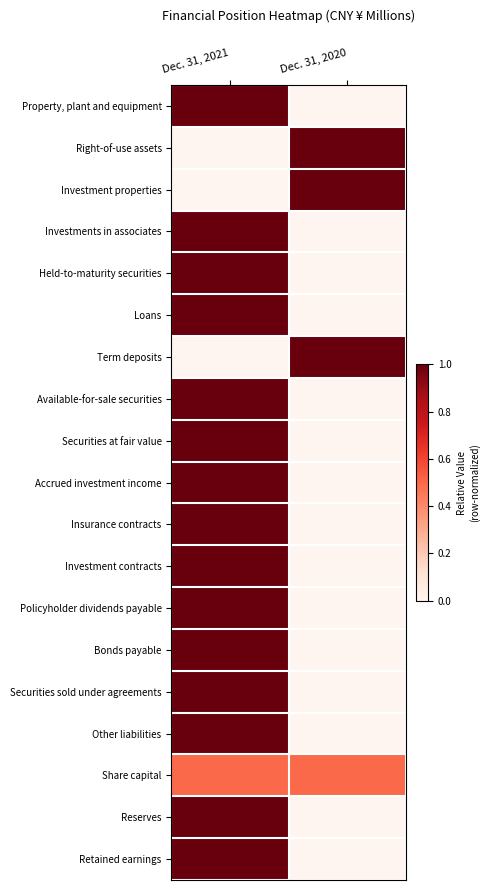

How many data points does each series have?

2